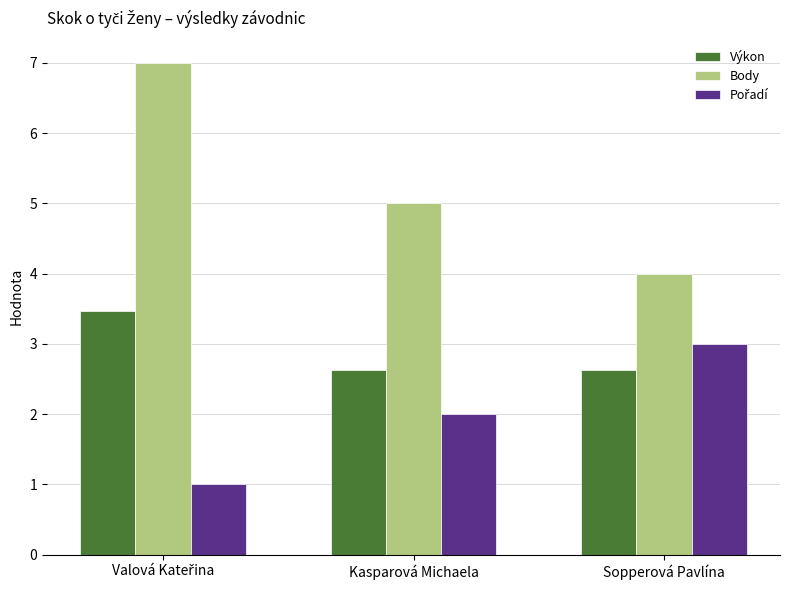

What is the minimum value shown in the chart?

1.0